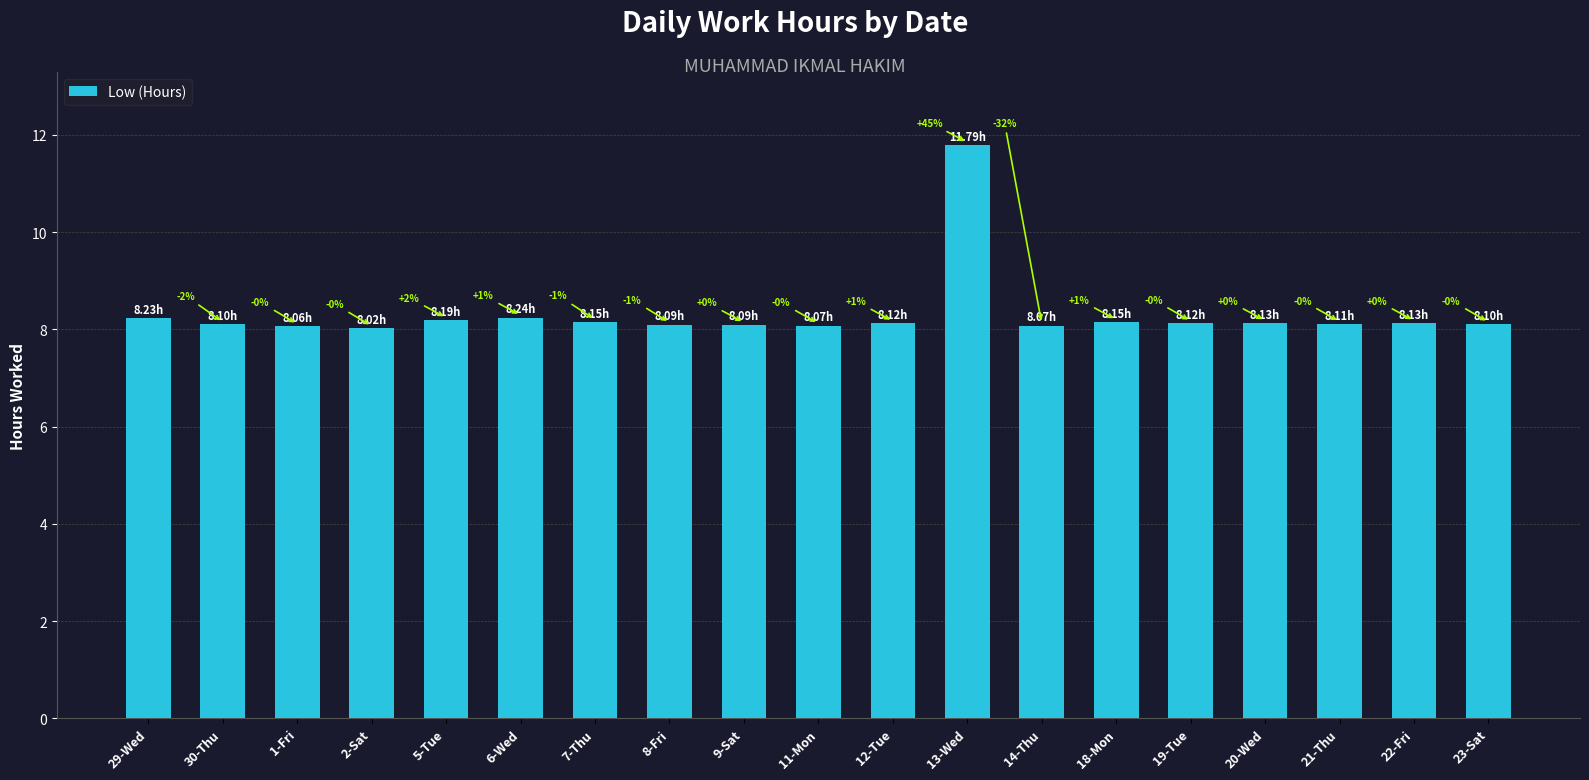

Does the chart contain stacked bars?

No